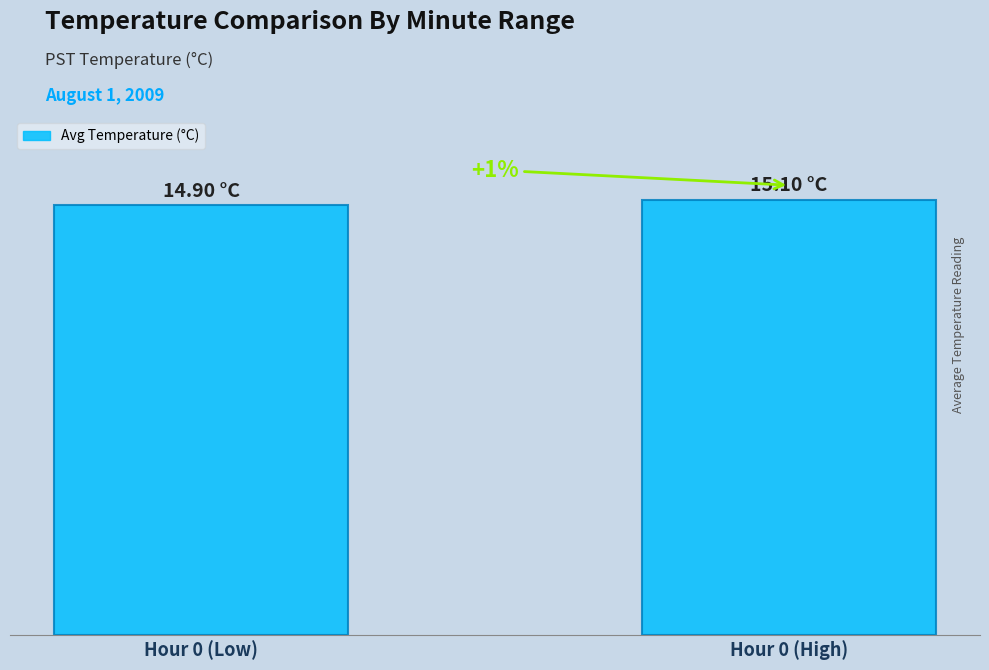

What is the difference between the maximum and minimum values?

0.2